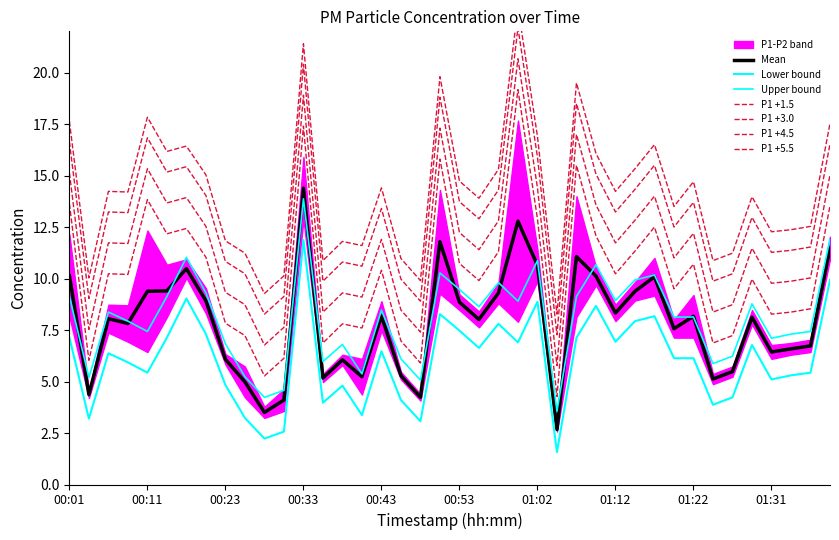

Which series has the widest spread of values?

P1